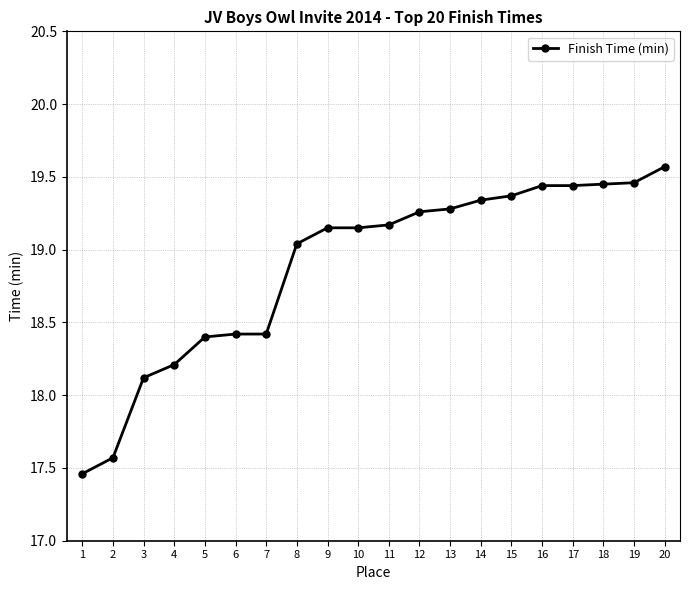

What is the greatest value displayed?

19.6